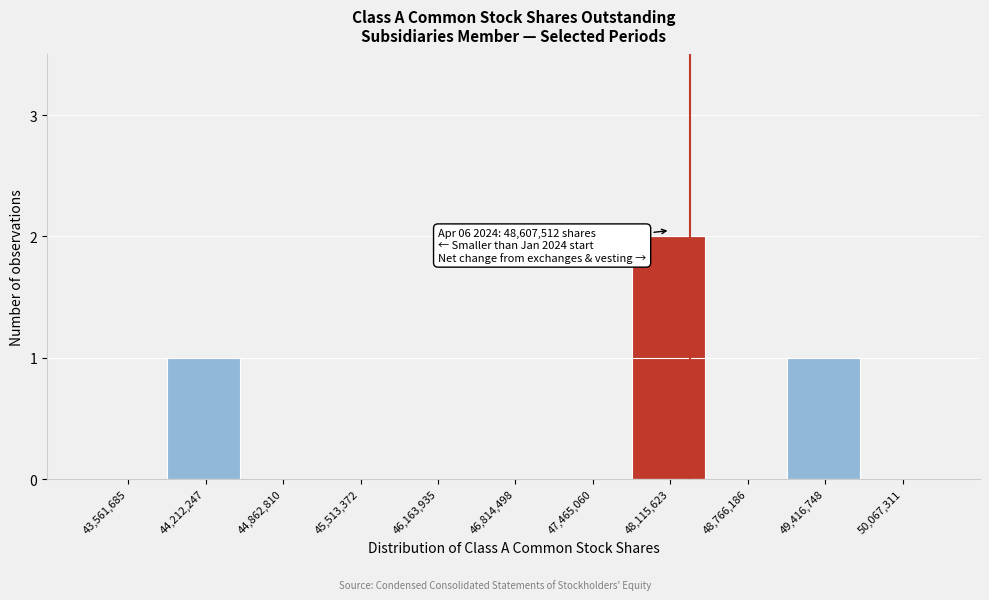

Reading left to right, transcribe all the data shown in this chart.

43,561,685=0	44,212,247=1	44,862,810=0	45,513,372=0	46,163,935=0	46,814,498=0	47,465,060=0	48,115,623=2	48,766,186=0	49,416,748=1	50,067,311=0